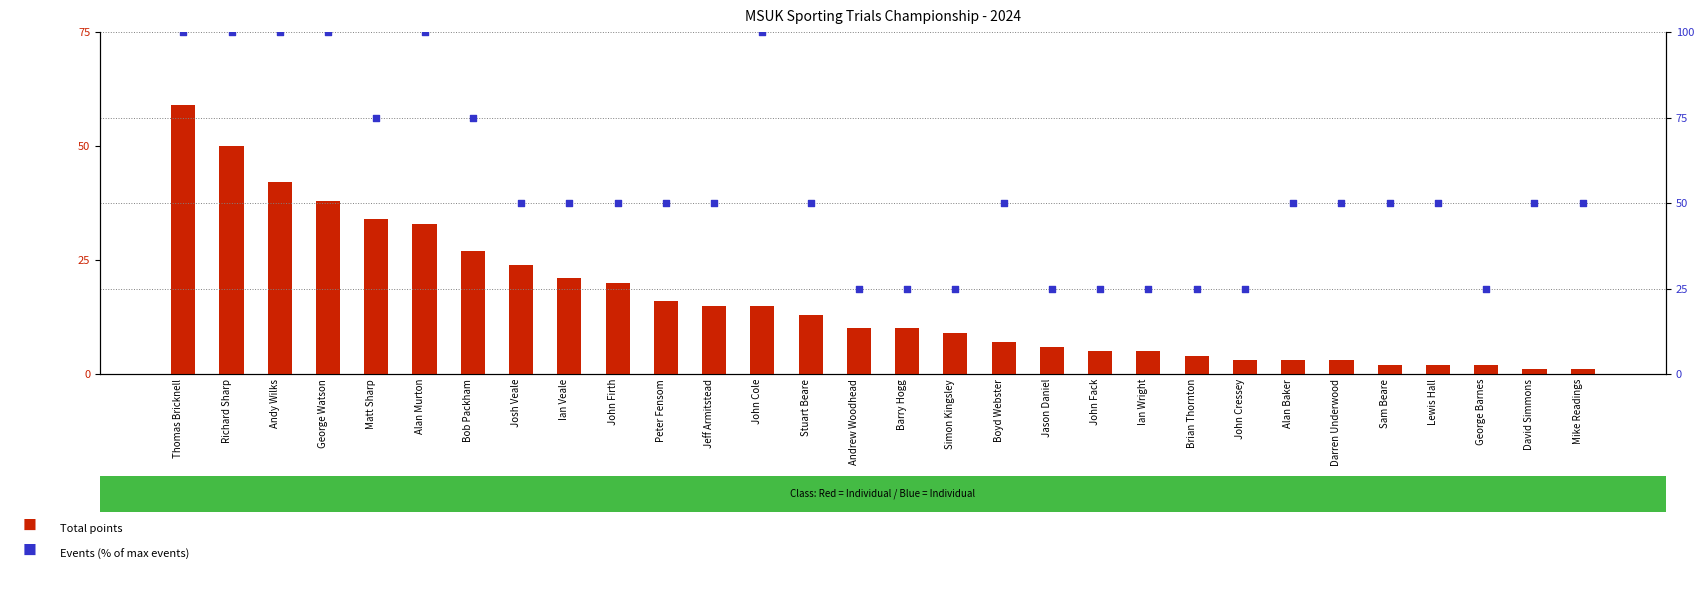

Which series reaches the minimum Y coordinate?

Total Points